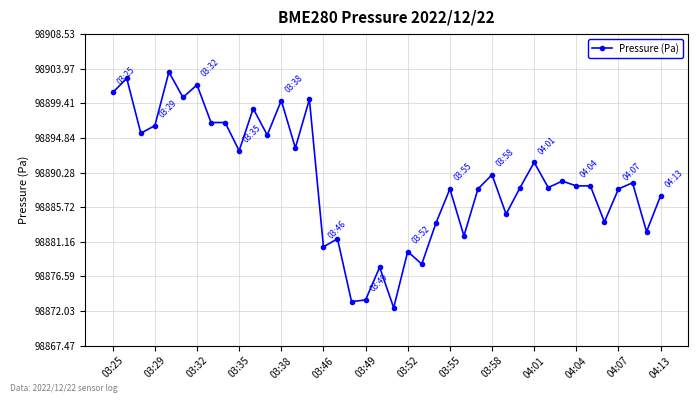

Count the number of categories in the chart.

40